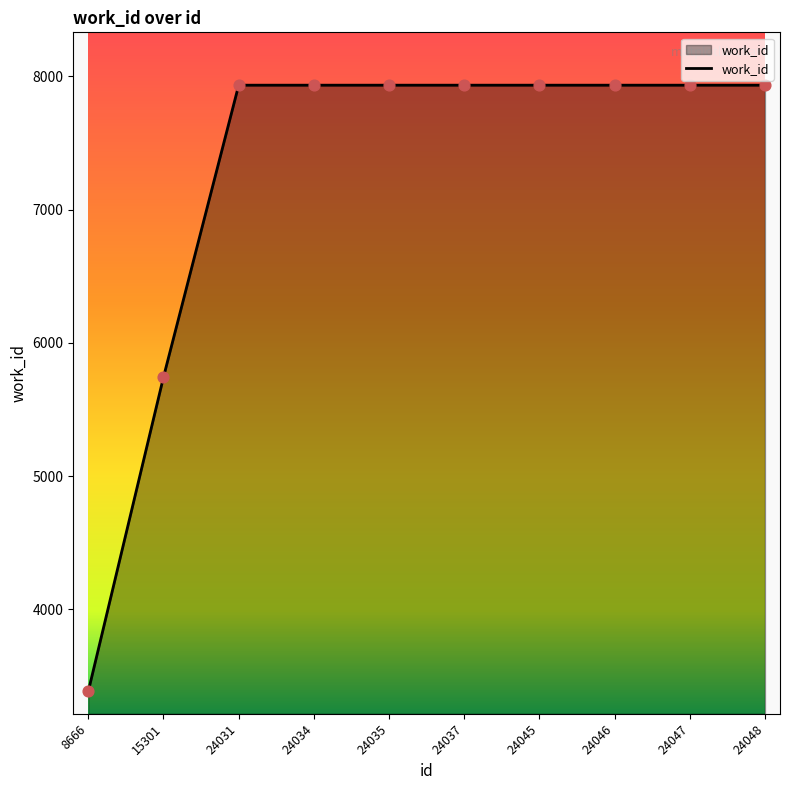

Between 8666 and 24035, which is larger?

24035